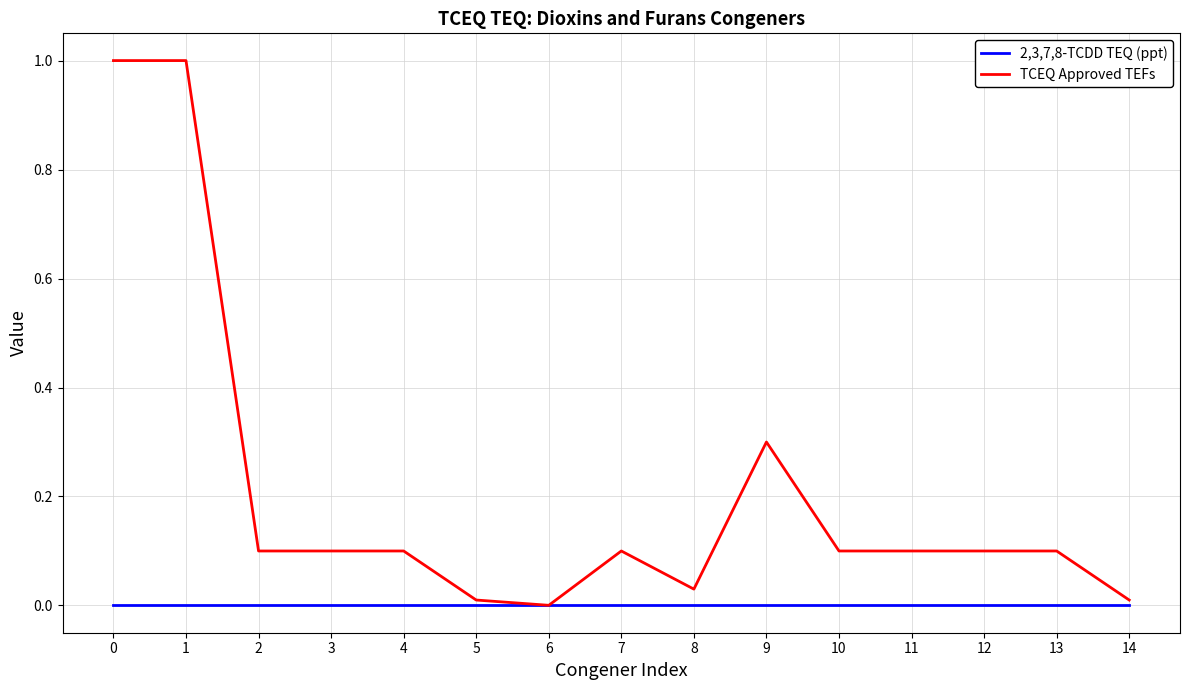

What is the greatest value displayed?

1.0